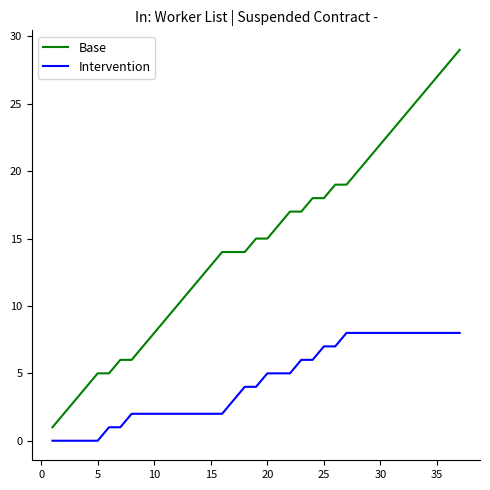

True or false: Base and Intervention intersect in this chart.

False